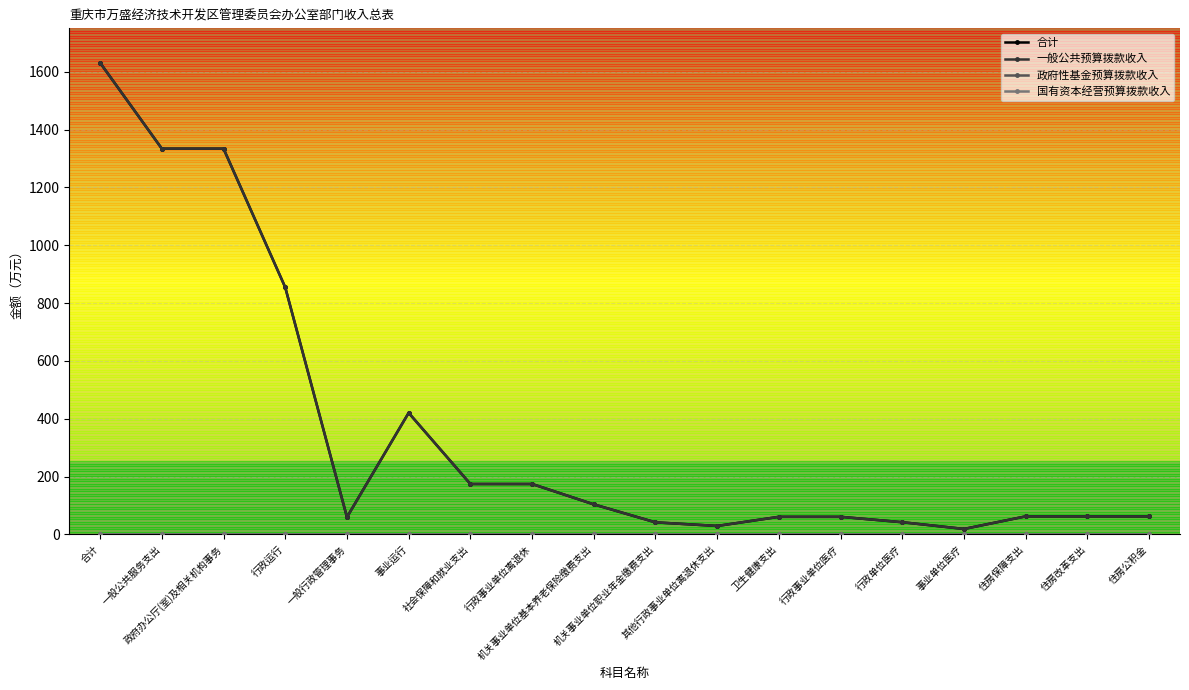

Reading right to left, transcribe all the data shown in this chart.

合计: 住房公积金=62.2	住房改革支出=62.2	住房保障支出=62.2	事业单位医疗=18.7	行政单位医疗=41.9	行政事业单位医疗=60.6	卫生健康支出=60.6	其他行政事业单位离退休支出=29.0	机关事业单位职业年金缴费支出=41.5	机关事业单位基本养老保险缴费支出=103.7	行政事业单位离退休=174.1	社会保障和就业支出=174.1	事业运行=420.2	一般行政管理事务=59.5	行政运行=854.1	政府办公厅(室)及相关机构事务=1333.8	一般公共服务支出=1333.8	合计=1630.7
一般公共预算拨款收入: 住房公积金=62.2	住房改革支出=62.2	住房保障支出=62.2	事业单位医疗=18.7	行政单位医疗=41.9	行政事业单位医疗=60.6	卫生健康支出=60.6	其他行政事业单位离退休支出=29.0	机关事业单位职业年金缴费支出=41.5	机关事业单位基本养老保险缴费支出=103.7	行政事业单位离退休=174.1	社会保障和就业支出=174.1	事业运行=420.2	一般行政管理事务=59.5	行政运行=854.1	政府办公厅(室)及相关机构事务=1333.8	一般公共服务支出=1333.8	合计=1630.7
政府性基金预算拨款收入: 住房公积金=0.0	住房改革支出=0.0	住房保障支出=0.0	事业单位医疗=0.0	行政单位医疗=0.0	行政事业单位医疗=0.0	卫生健康支出=0.0	其他行政事业单位离退休支出=0.0	机关事业单位职业年金缴费支出=0.0	机关事业单位基本养老保险缴费支出=0.0	行政事业单位离退休=0.0	社会保障和就业支出=0.0	事业运行=0.0	一般行政管理事务=0.0	行政运行=0.0	政府办公厅(室)及相关机构事务=0.0	一般公共服务支出=0.0	合计=0.0
国有资本经营预算拨款收入: 住房公积金=0.0	住房改革支出=0.0	住房保障支出=0.0	事业单位医疗=0.0	行政单位医疗=0.0	行政事业单位医疗=0.0	卫生健康支出=0.0	其他行政事业单位离退休支出=0.0	机关事业单位职业年金缴费支出=0.0	机关事业单位基本养老保险缴费支出=0.0	行政事业单位离退休=0.0	社会保障和就业支出=0.0	事业运行=0.0	一般行政管理事务=0.0	行政运行=0.0	政府办公厅(室)及相关机构事务=0.0	一般公共服务支出=0.0	合计=0.0